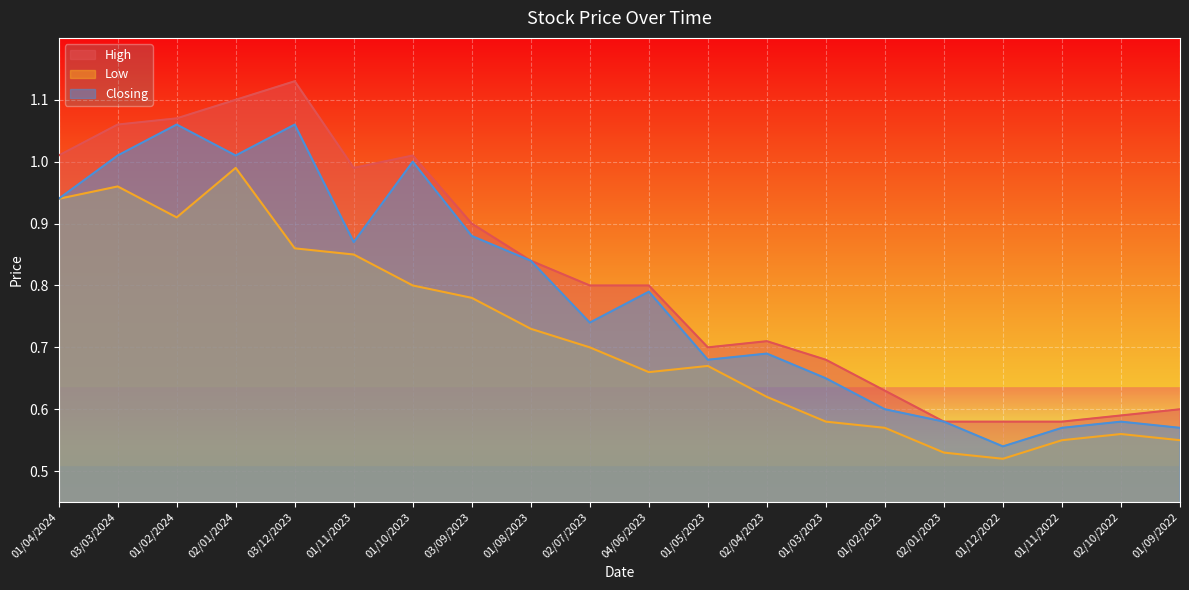

Reading right to left, what are all the values shown in this chart?

High: 01/09/2022=0.6	02/10/2022=0.6	01/11/2022=0.6	01/12/2022=0.6	02/01/2023=0.6	01/02/2023=0.6	01/03/2023=0.7	02/04/2023=0.7	01/05/2023=0.7	04/06/2023=0.8	02/07/2023=0.8	01/08/2023=0.8	03/09/2023=0.9	01/10/2023=1.0	01/11/2023=1.0	03/12/2023=1.1	02/01/2024=1.1	01/02/2024=1.1	03/03/2024=1.1	01/04/2024=1.0
Low: 01/09/2022=0.6	02/10/2022=0.6	01/11/2022=0.6	01/12/2022=0.5	02/01/2023=0.5	01/02/2023=0.6	01/03/2023=0.6	02/04/2023=0.6	01/05/2023=0.7	04/06/2023=0.7	02/07/2023=0.7	01/08/2023=0.7	03/09/2023=0.8	01/10/2023=0.8	01/11/2023=0.8	03/12/2023=0.9	02/01/2024=1.0	01/02/2024=0.9	03/03/2024=1.0	01/04/2024=0.9
Closing: 01/09/2022=0.6	02/10/2022=0.6	01/11/2022=0.6	01/12/2022=0.5	02/01/2023=0.6	01/02/2023=0.6	01/03/2023=0.7	02/04/2023=0.7	01/05/2023=0.7	04/06/2023=0.8	02/07/2023=0.7	01/08/2023=0.8	03/09/2023=0.9	01/10/2023=1.0	01/11/2023=0.9	03/12/2023=1.1	02/01/2024=1.0	01/02/2024=1.1	03/03/2024=1.0	01/04/2024=0.9